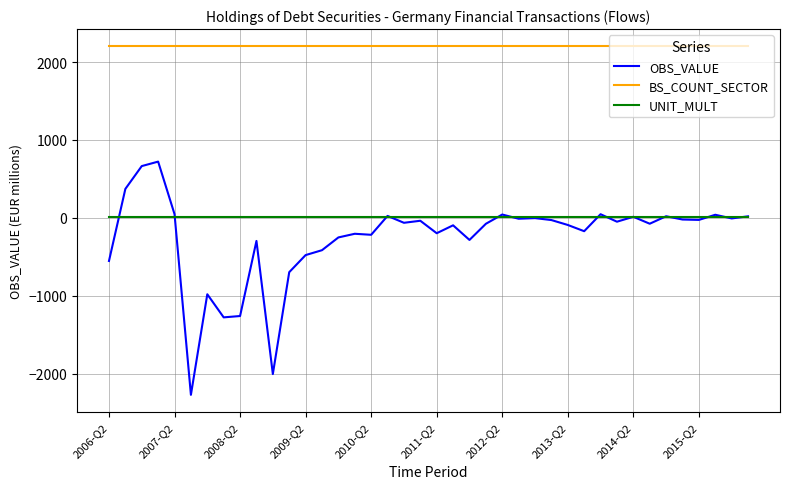

True or false: UNIT_MULT and BS_COUNT_SECTOR cross at least once.

False